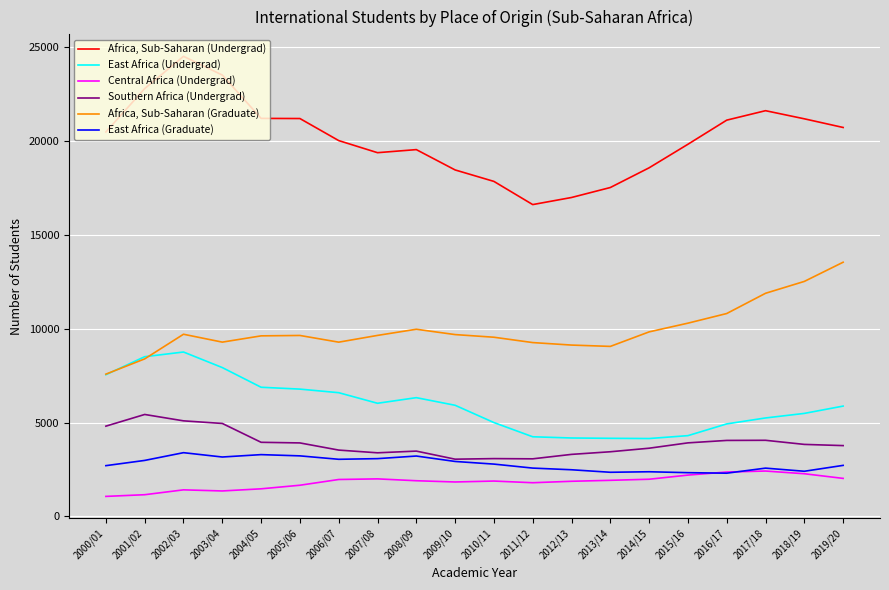

True or false: Africa, Sub-Saharan (Undergrad) and Africa, Sub-Saharan (Graduate) intersect in this chart.

False